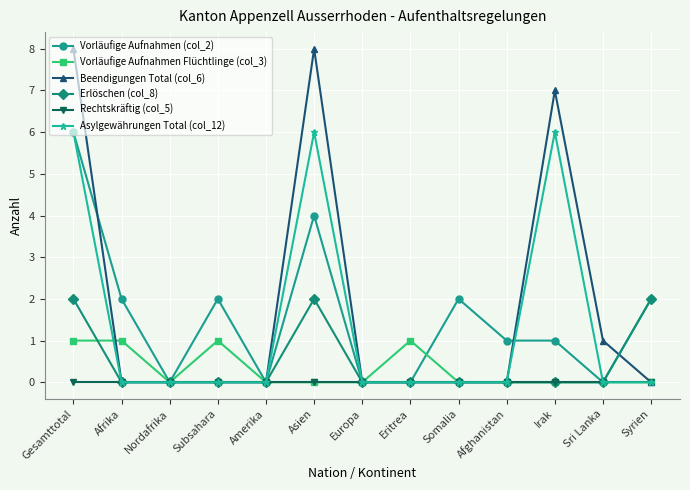

What is the greatest value displayed?

8